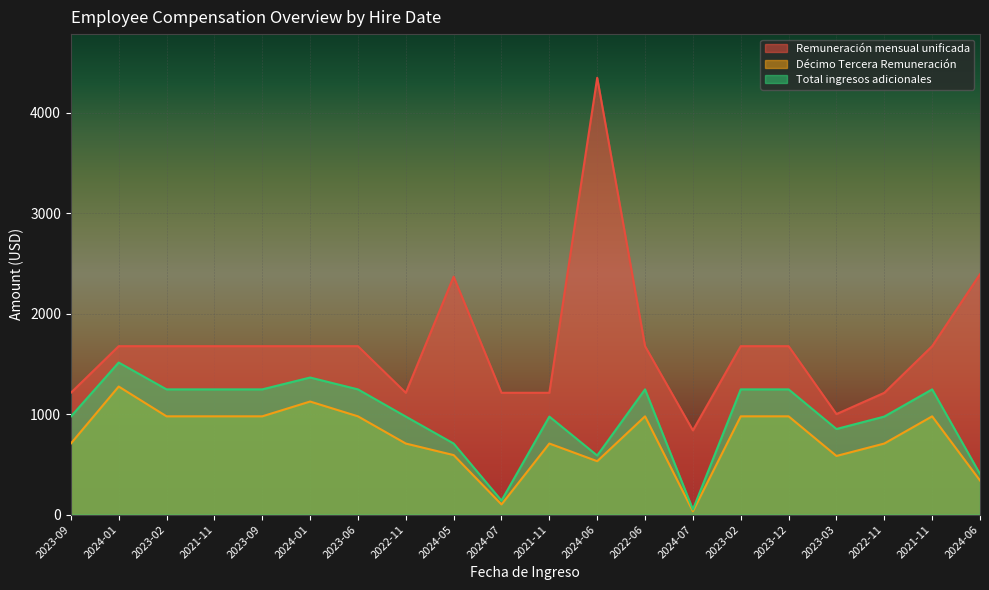

How many values in the Décimo Tercera Remuneración series are below 977?

10